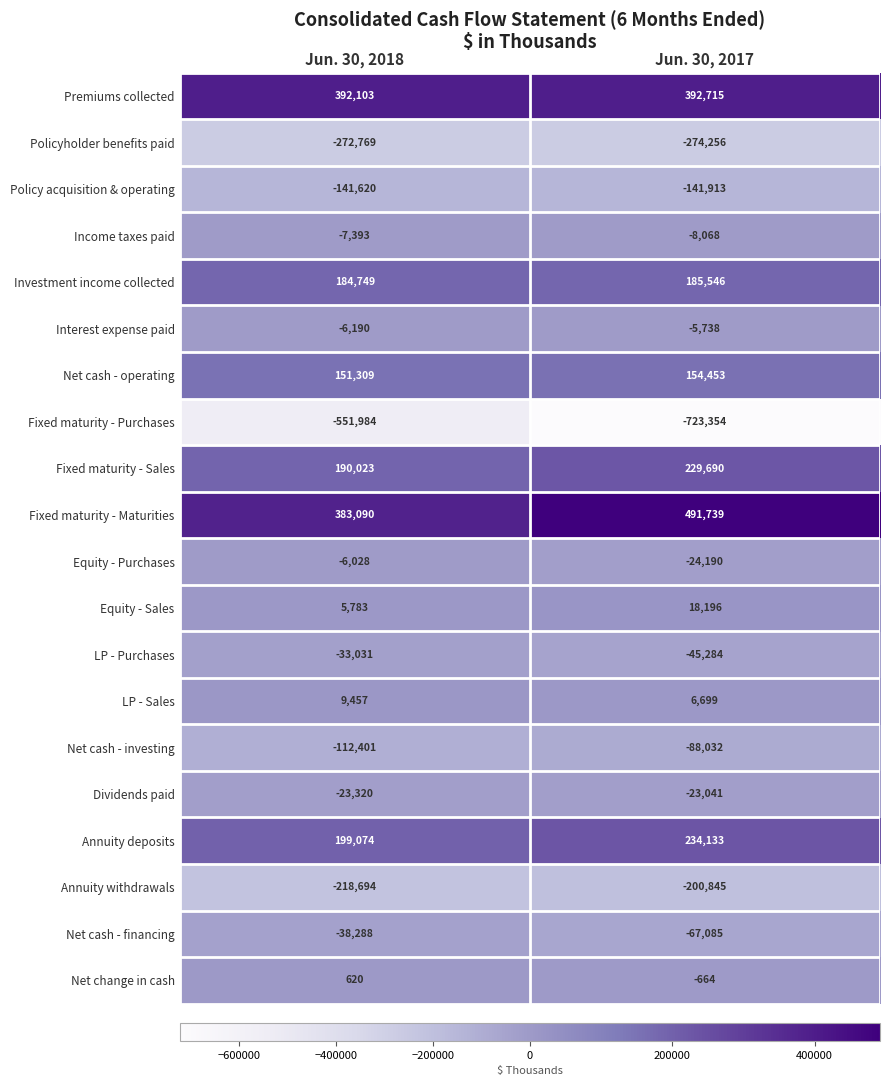

What is the highest value of the Policyholder benefits paid series?

-272769